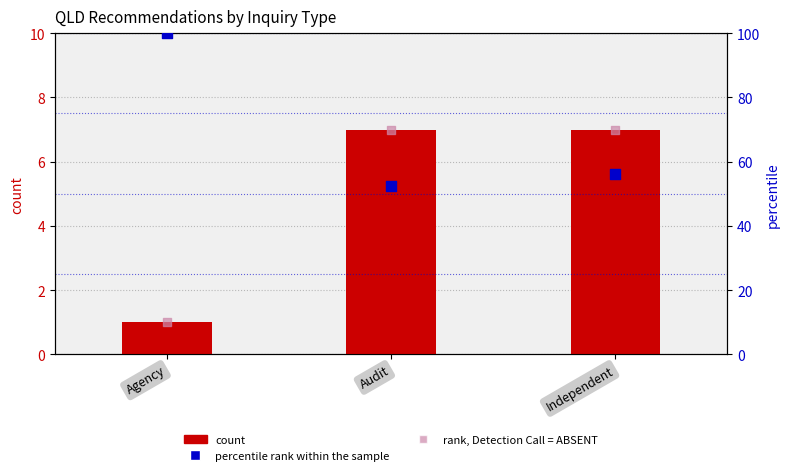

Which series has the widest spread of Y values?

rank, Detection Call = ABSENT